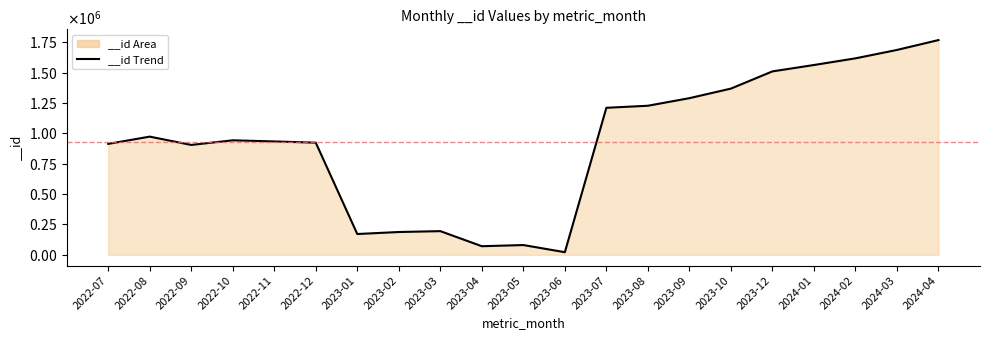

At which category does the data reach its first local valley?

2022-09